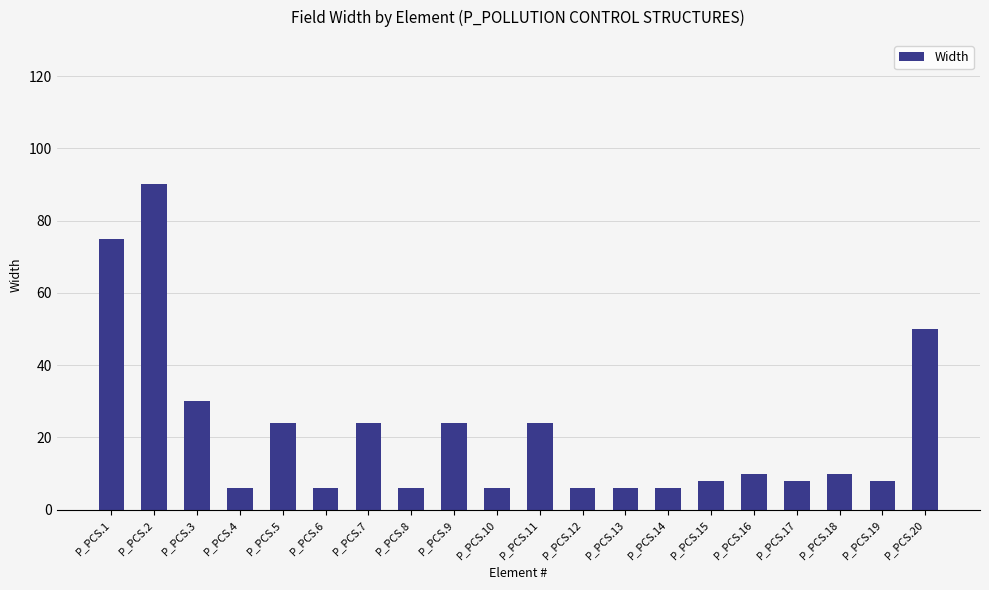

Count the number of categories in the chart.

20